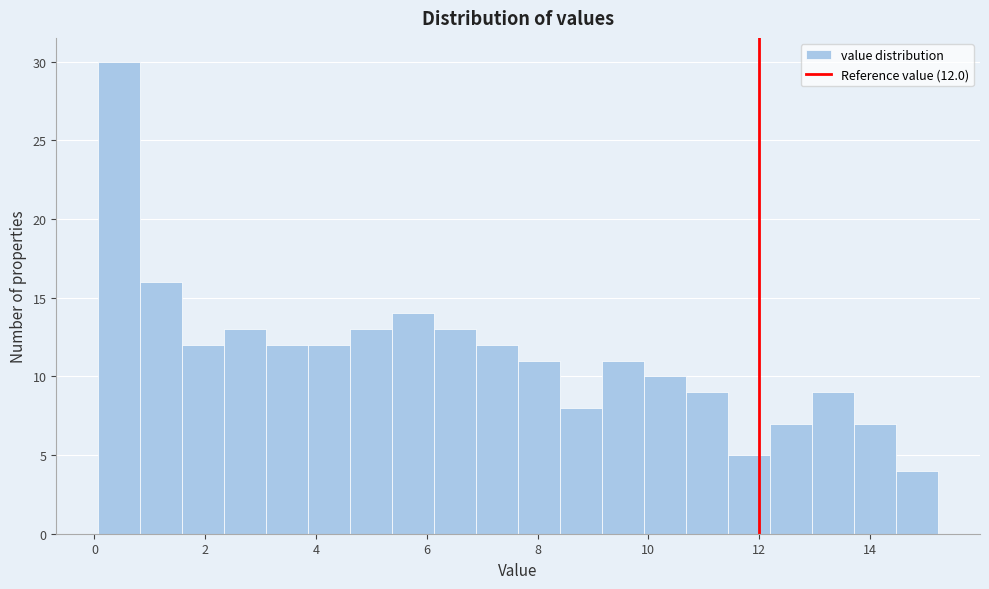

Read against the x-axis, roughly where is the centre of the tallest bar?

0.4